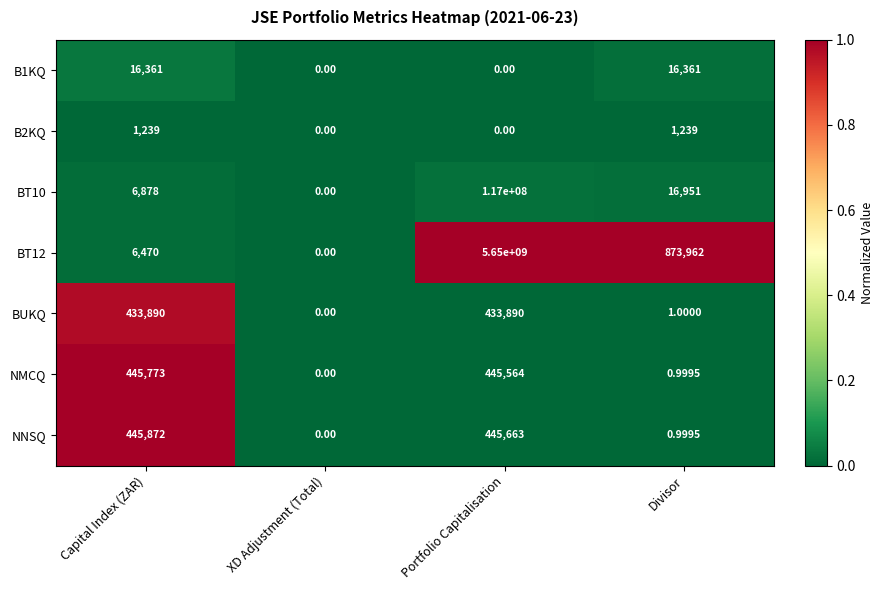

Where is BT10 nearest to the value 58500000?

Divisor